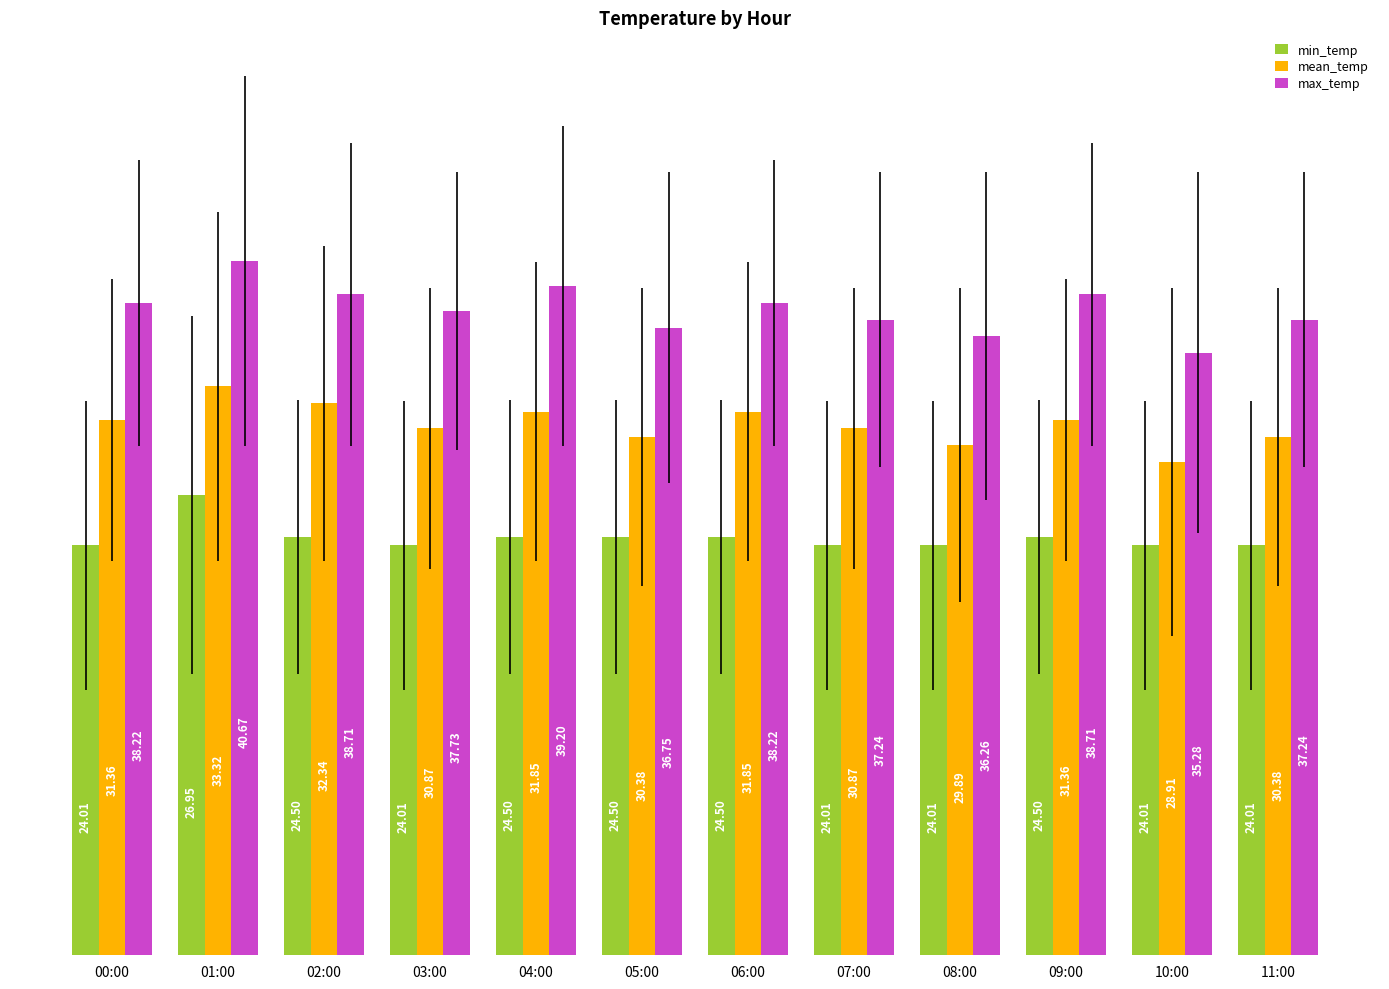

What is the total value across all series at 03:00?

92.6